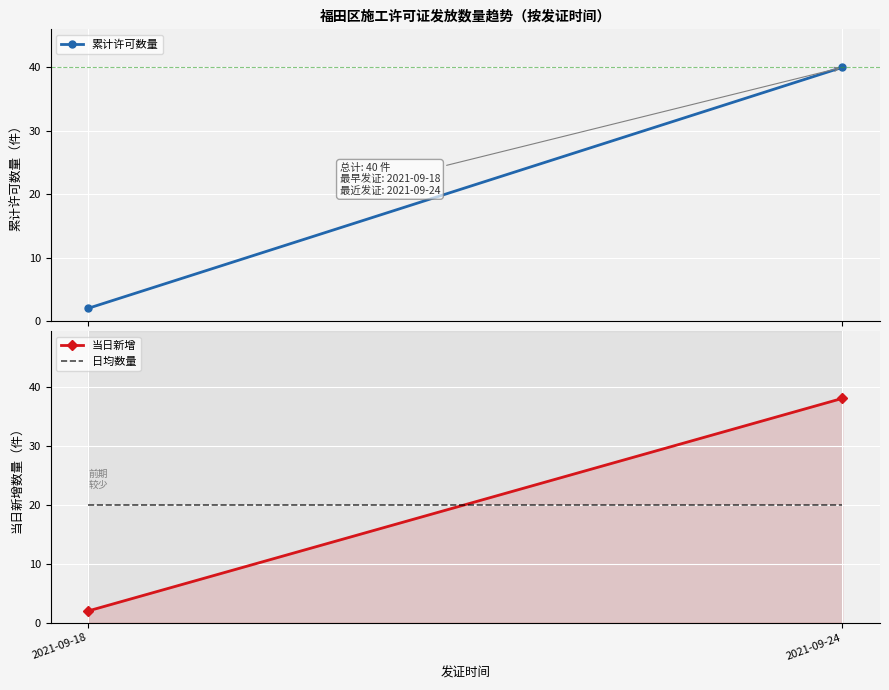

Is the value of 日均数量 at 2021-09-18 greater than the value of 累计许可数量 at 2021-09-18?

Yes